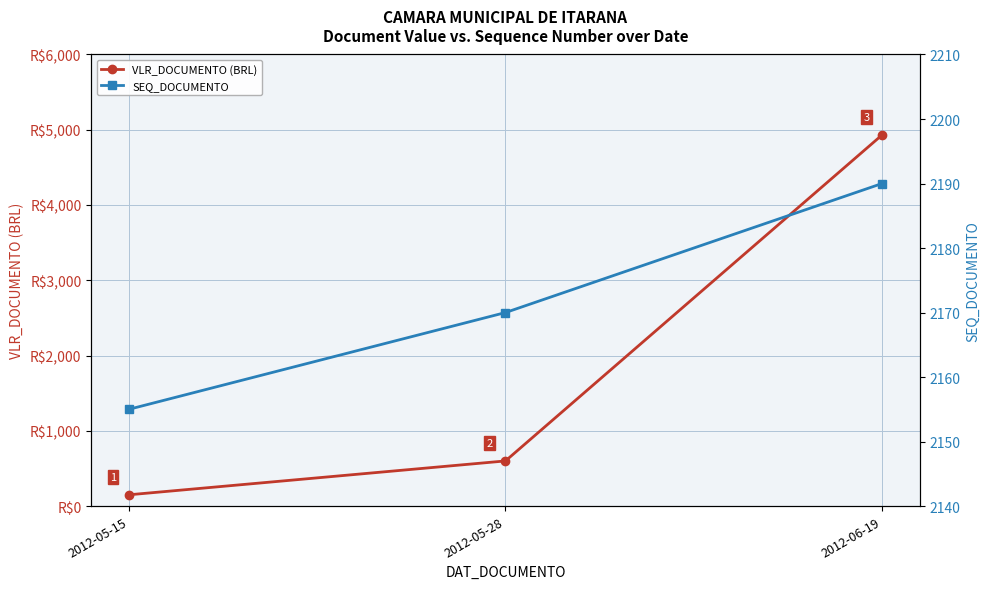

What is the sum of all VLR_DOCUMENTO (BRL) values?

5680.9